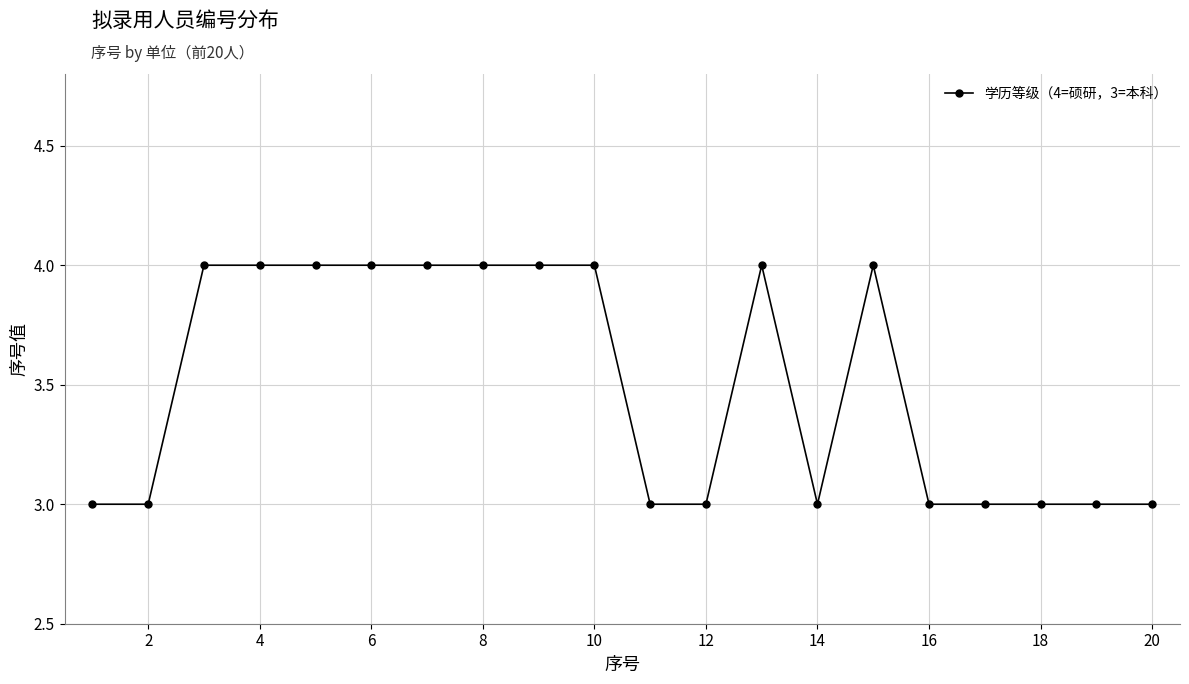

What is the greatest value displayed?

4